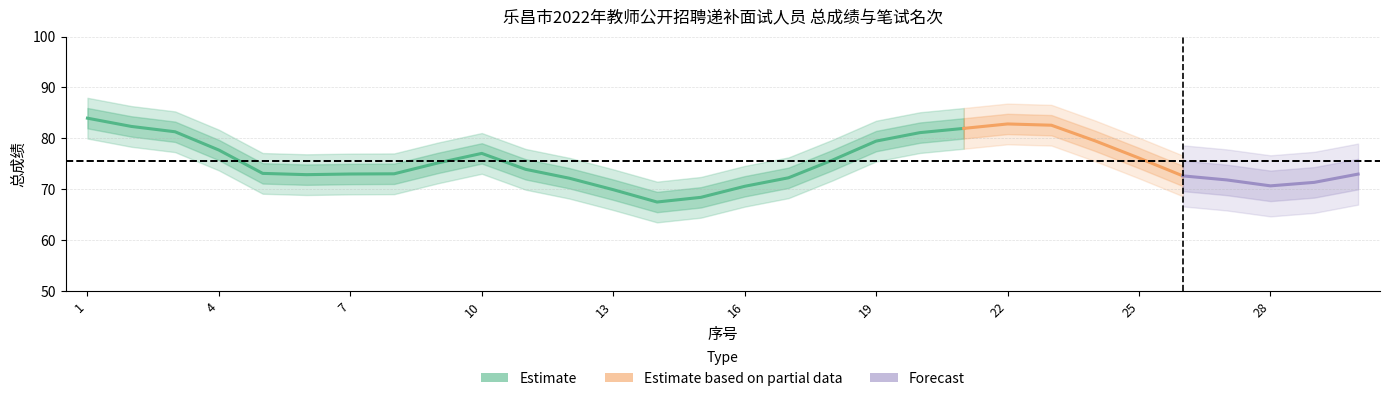

In 总成绩, how many points are higher than both neighbors (excluding endpoints)?

4